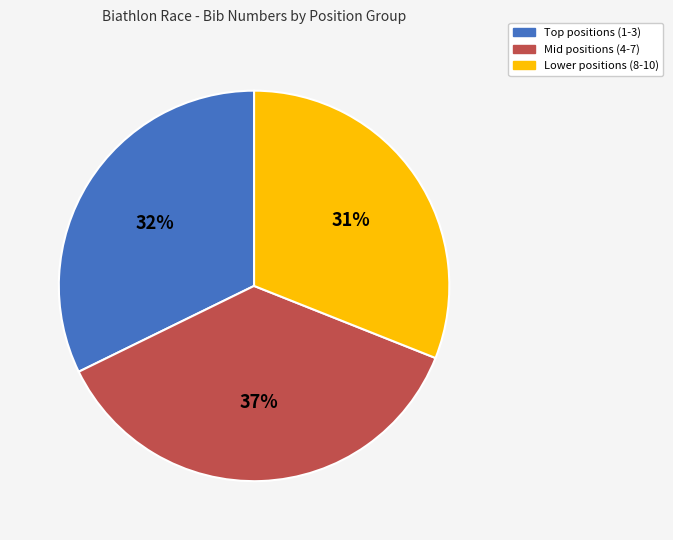

Is there any slice that represents more than half of the pie?

No